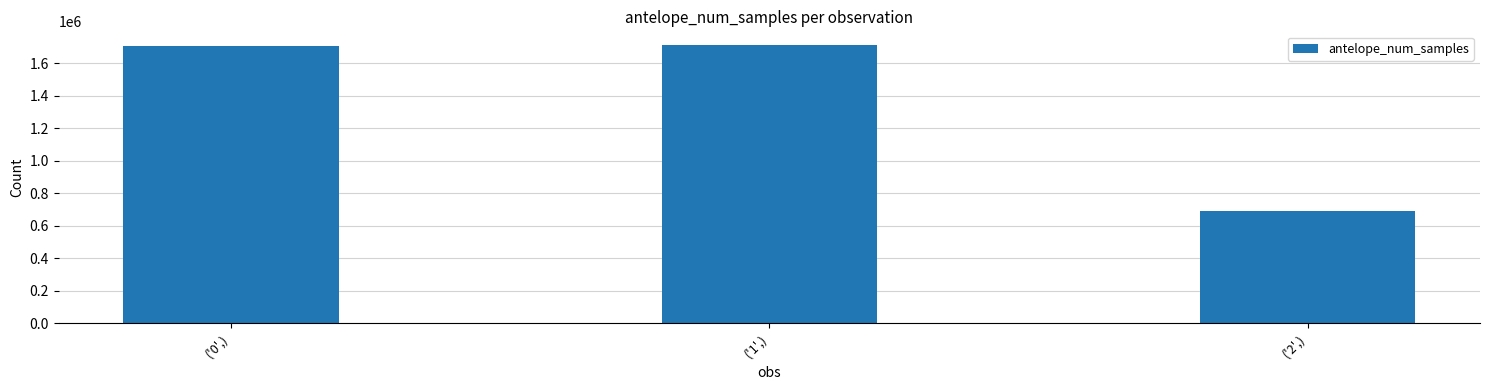

What is the value of the 3rd bar from the left?

691200